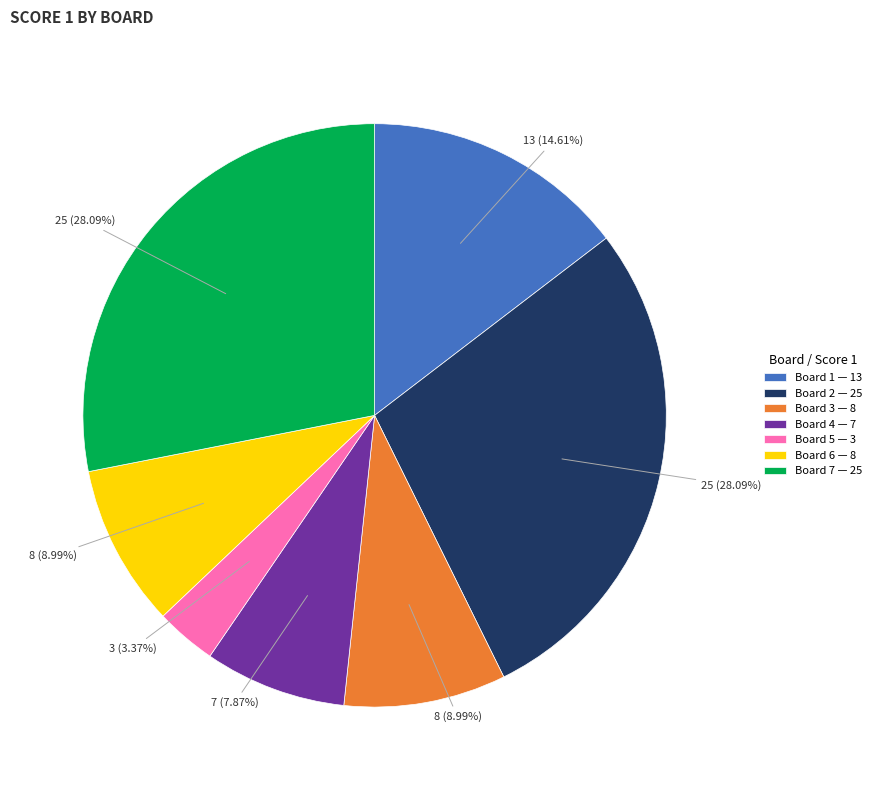

To the nearest percent, what is the combined percentage of Board 6 and Board 7?

37%